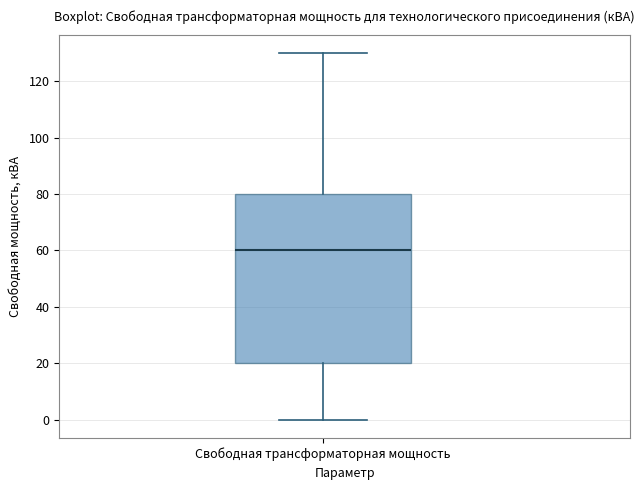

Where is the lower edge of the box for Свободная трансформаторная мощность on the y-axis? The values are not printed on the chart, so give them approximately, as read against the axis.

20